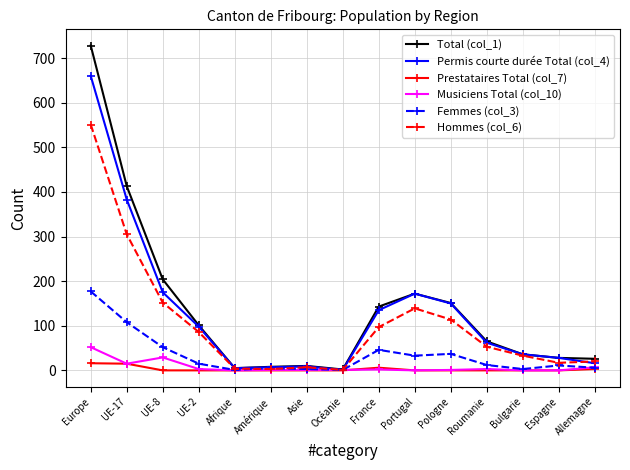

How many lines are shown in the chart?

6